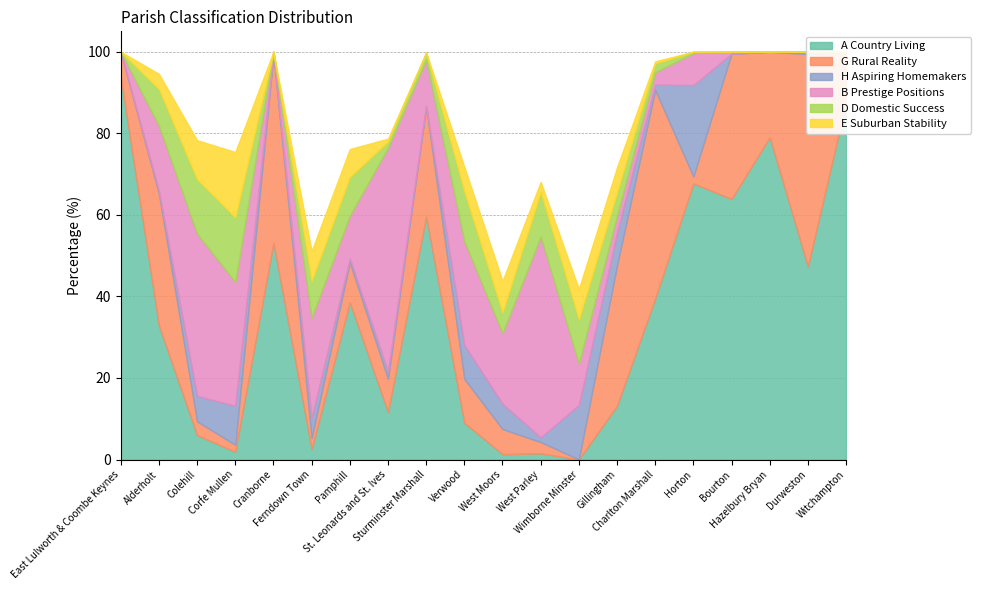

Which has a higher value, Hazelbury Bryan or Wimborne Minster?

Hazelbury Bryan